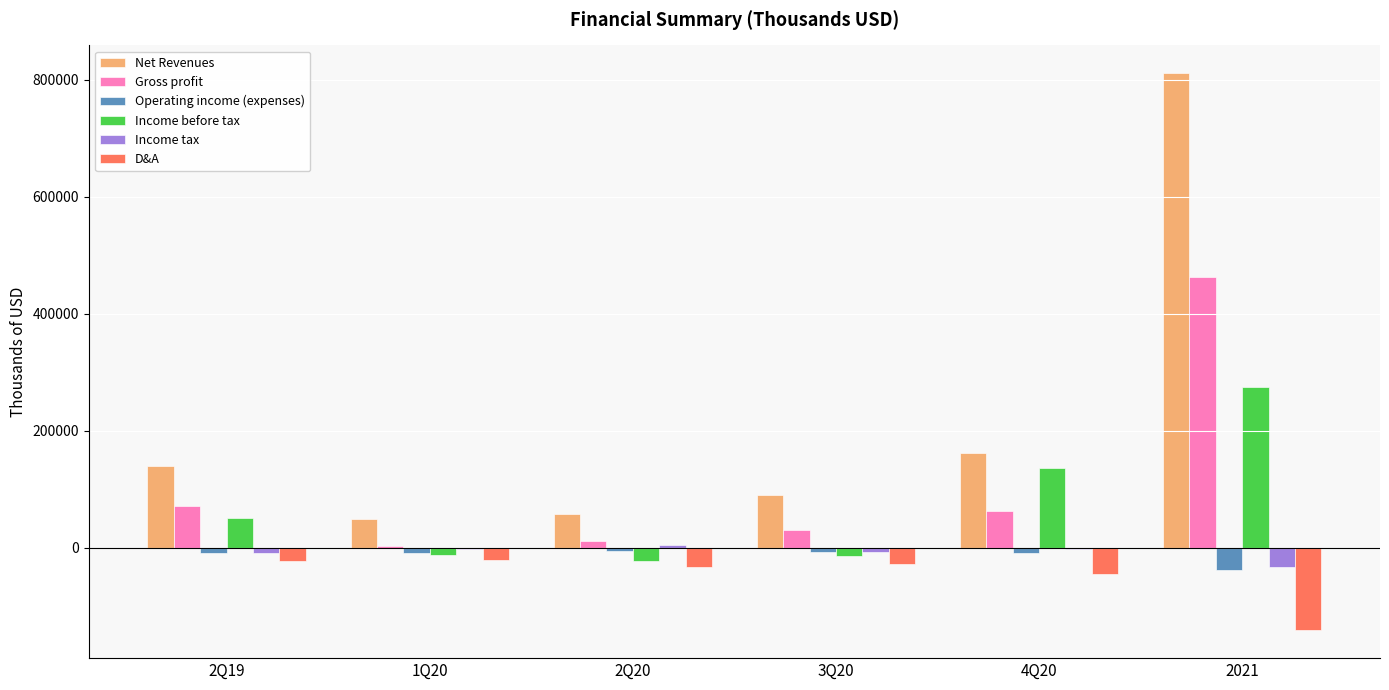

What is the sum of all D&A values?

-287303.4